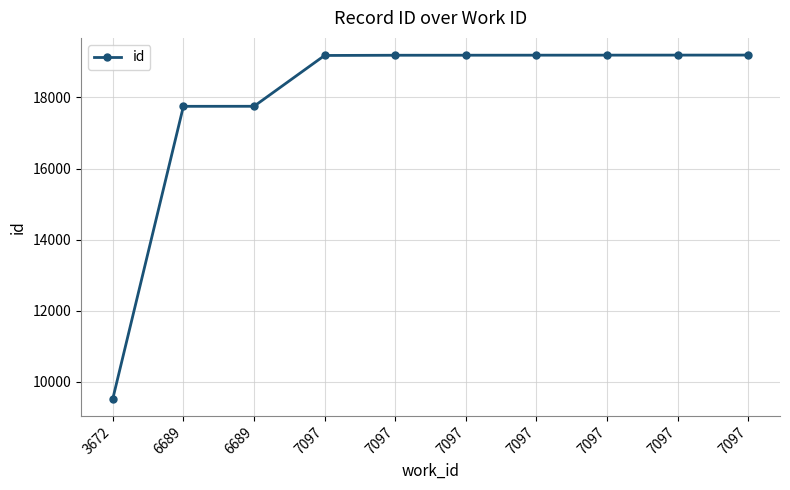

True or false: the data has more than 2 interior local peaks.

False